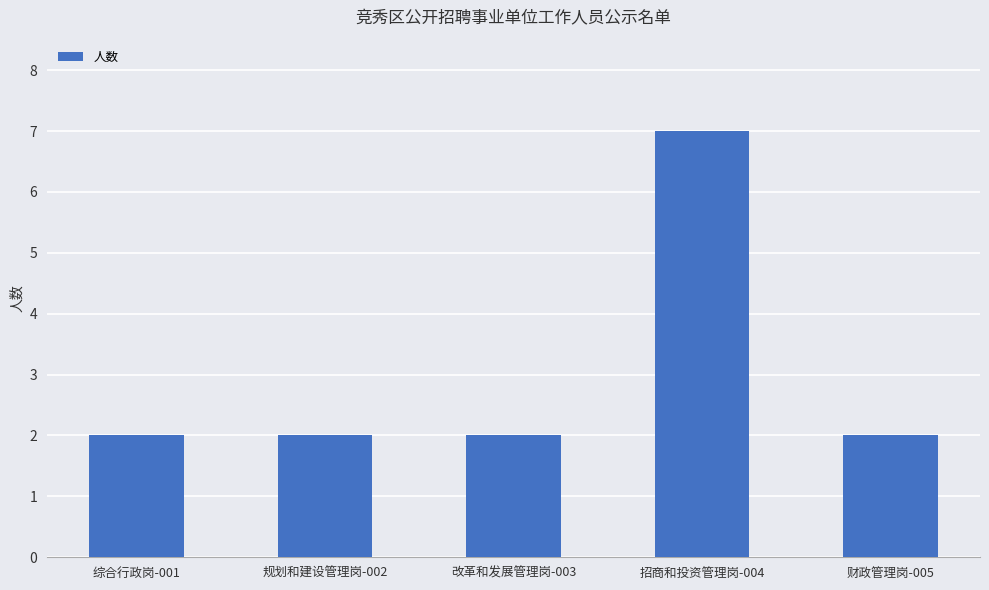

At which category does the chart reach its peak across all series?

招商和投资管理岗-004